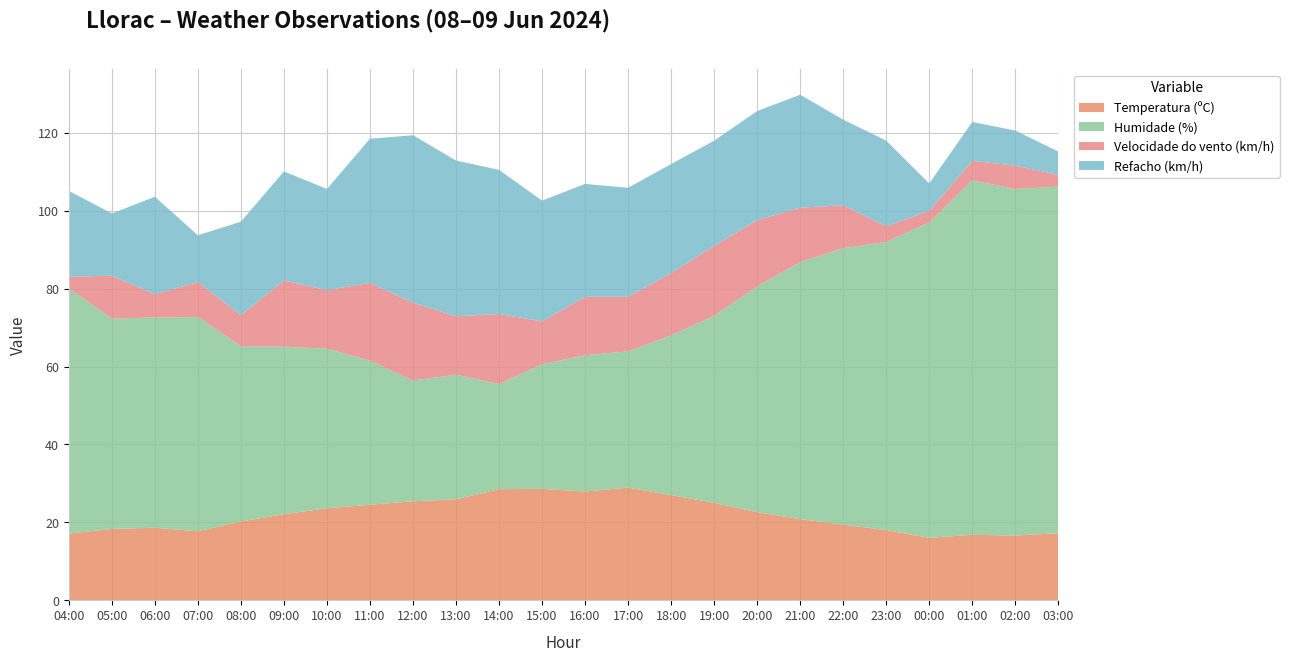

Reading right to left, what are all the values shown in this chart?

Temperatura (ºC): 17.2	16.6	16.8	16.0	18.0	19.4	20.8	22.6	25.0	27.0	28.9	27.9	28.6	28.5	25.9	25.4	24.5	23.6	22.1	20.2	17.7	18.6	18.3	17.1
Humidade (%): 89.0	89.0	91.0	81.0	74.0	71.0	66.0	58.0	48.0	41.0	35.0	35.0	32.0	27.0	32.0	31.0	37.0	41.0	43.0	45.0	55.0	54.0	54.0	63.0
Velocidade do vento (km/h): 3.0	6.0	5.0	3.0	4.0	11.0	14.0	17.0	18.0	16.0	14.0	15.0	11.0	18.0	15.0	20.0	20.0	15.0	17.0	8.0	9.0	6.0	11.0	3.0
Refacho (km/h): 6.0	9.0	10.0	7.0	22.0	22.0	29.0	28.0	27.0	28.0	28.0	29.0	31.0	37.0	40.0	43.0	37.0	26.0	28.0	24.0	12.0	25.0	16.0	22.0